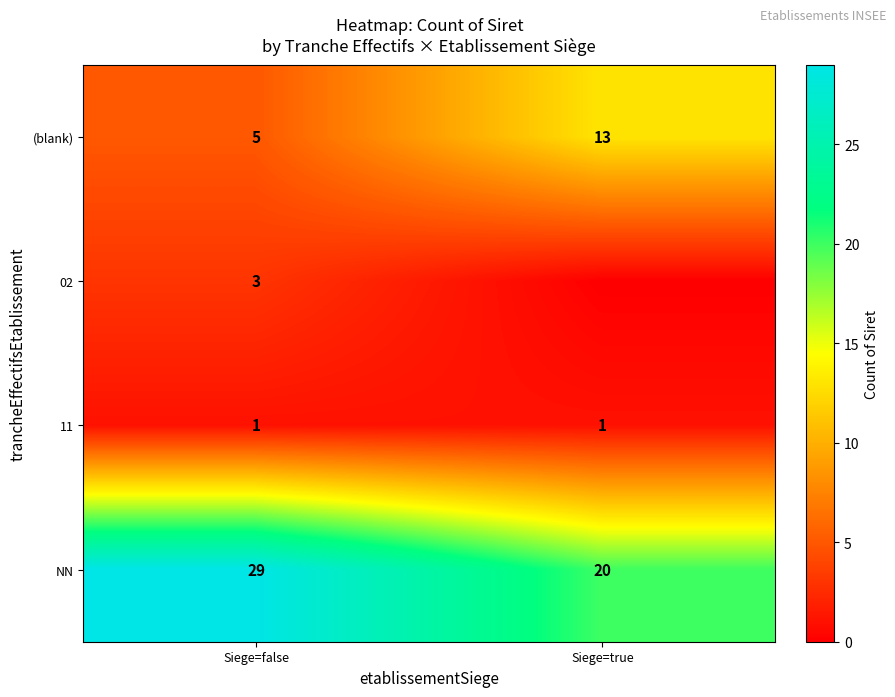

What is the spread (max minus min) of values at Siege=true?

20